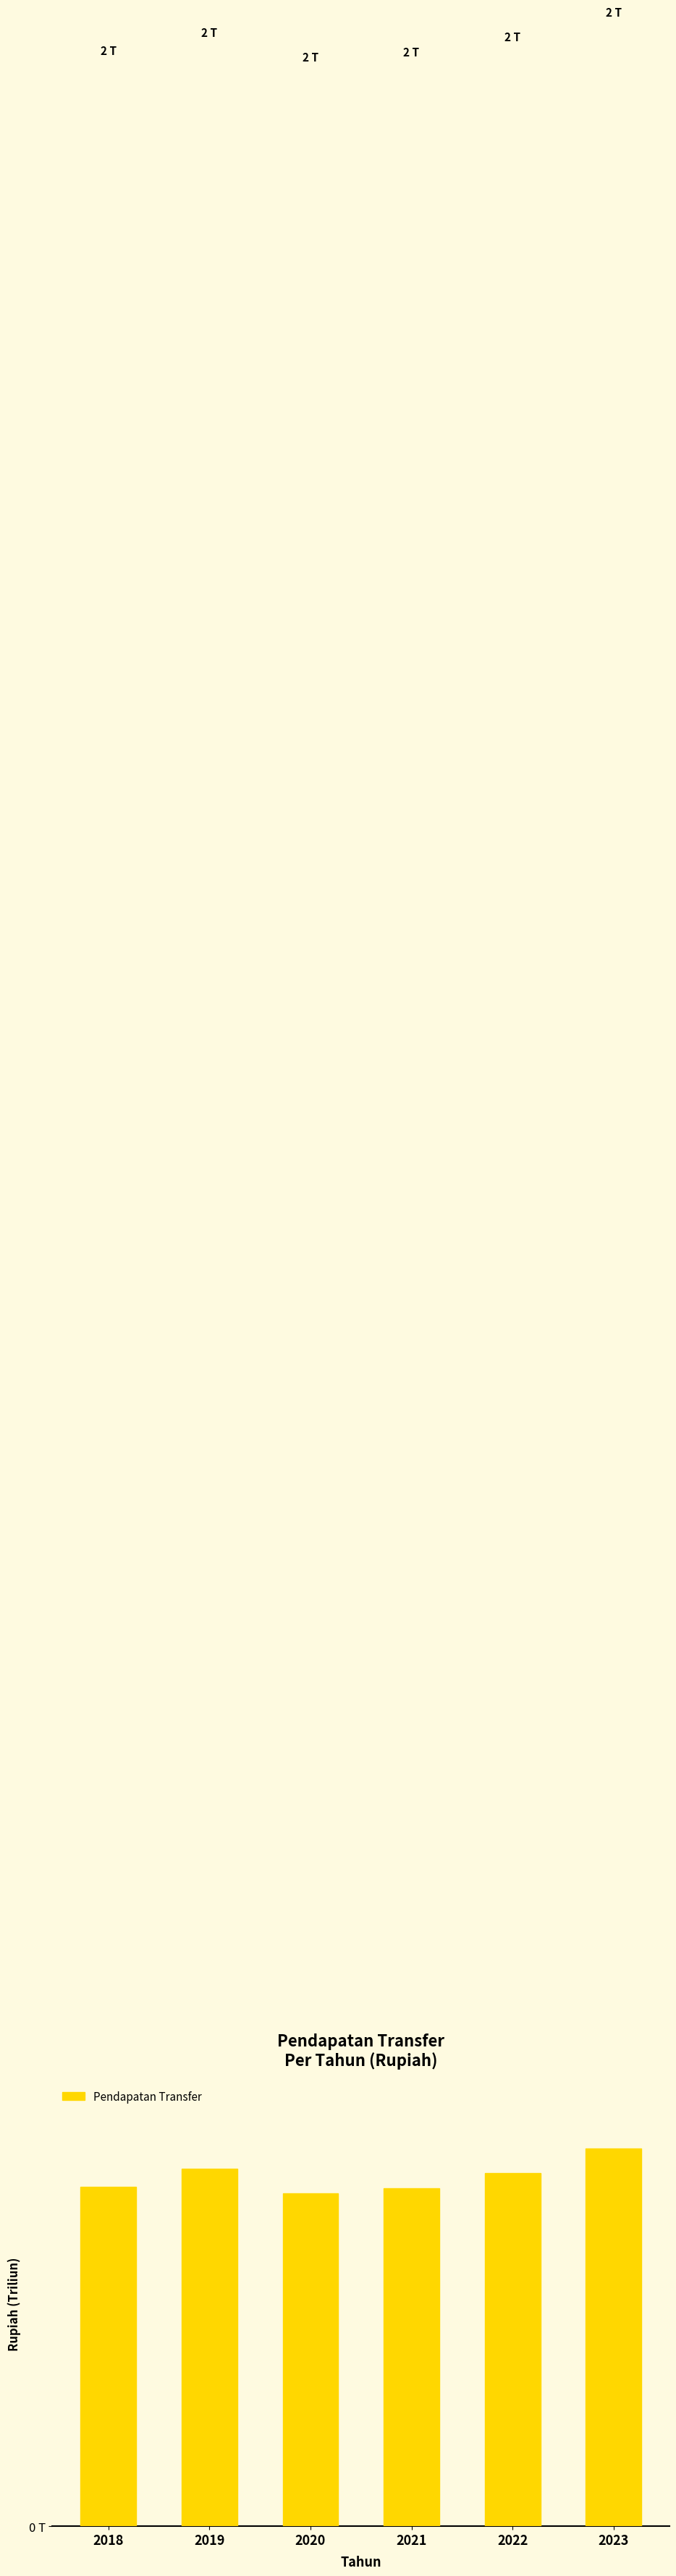

At which category does the chart reach its minimum across all series?

2020